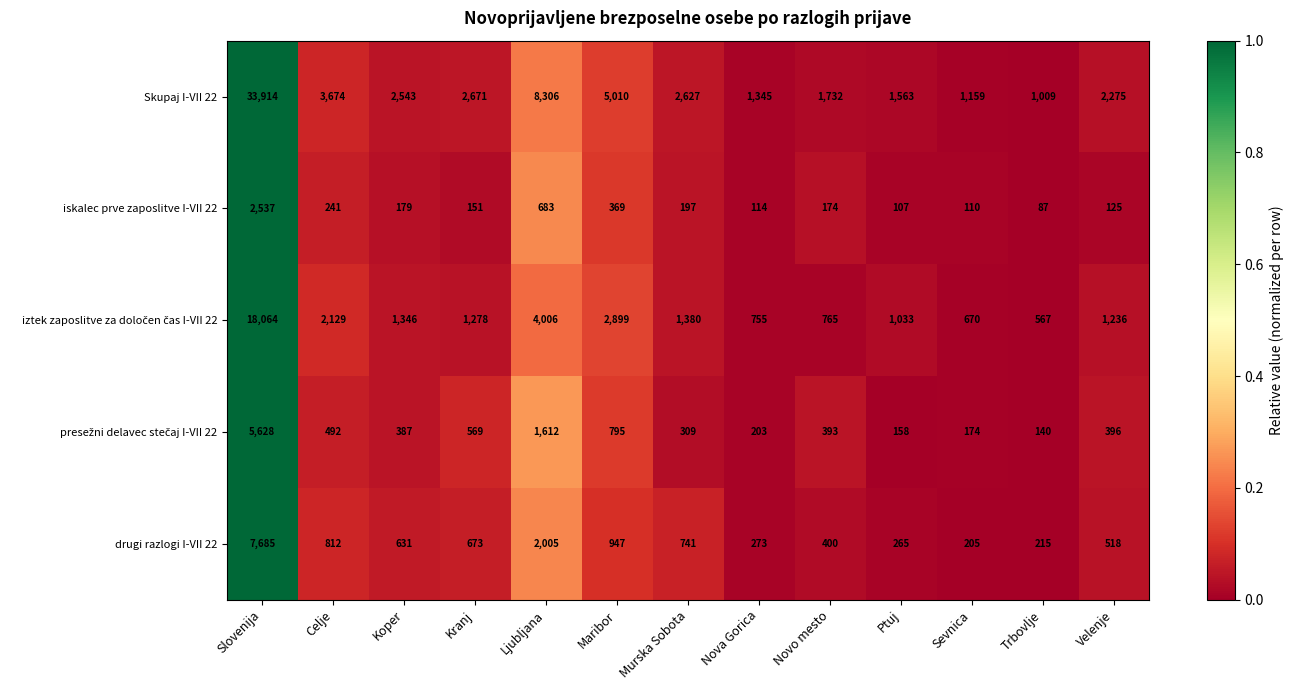

Which series has the largest range (max minus min)?

Skupaj I-VII 22